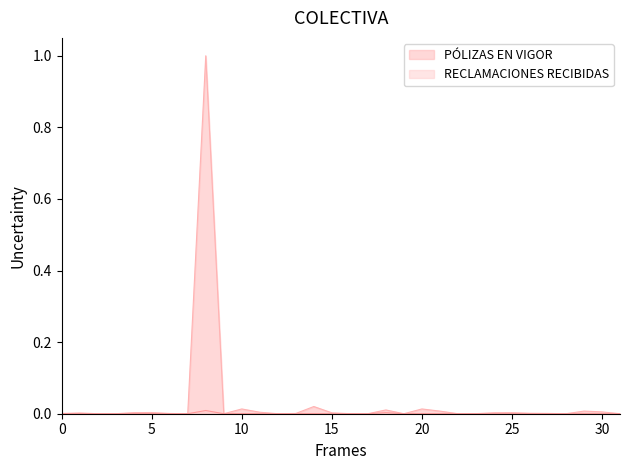

True or false: PÓLIZAS EN VIGOR and RECLAMACIONES RECIBIDAS intersect in this chart.

False